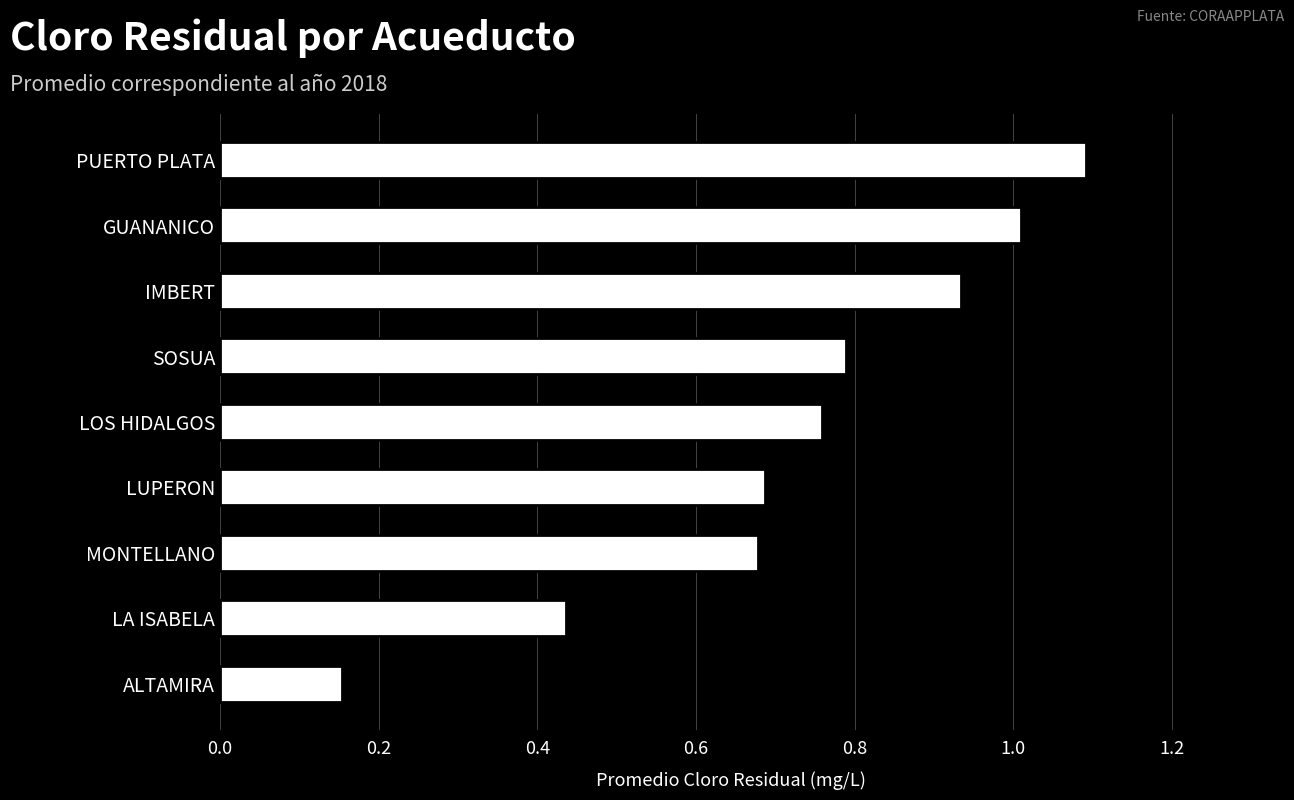

True or false: the data shows 0.4 at GUANANICO.

False